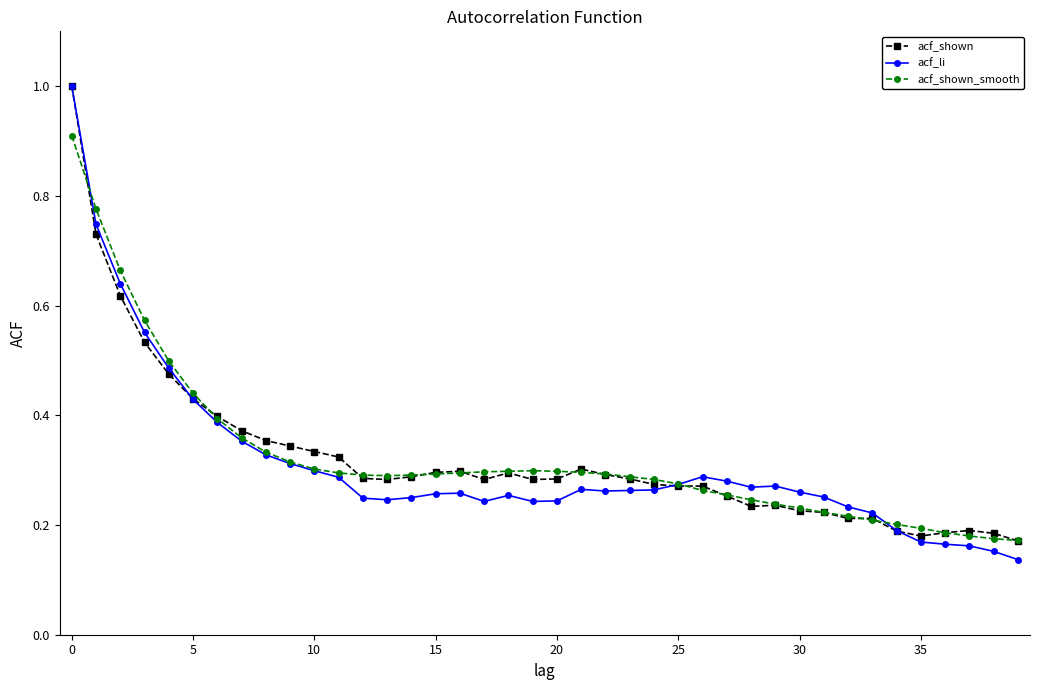

True or false: acf_shown_smooth has more than 0 points higher than both neighbors.

True